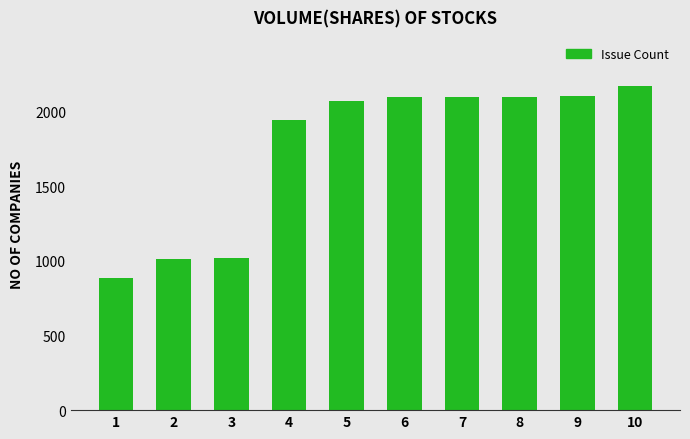

What is the value of the 6th bar from the left?

2097